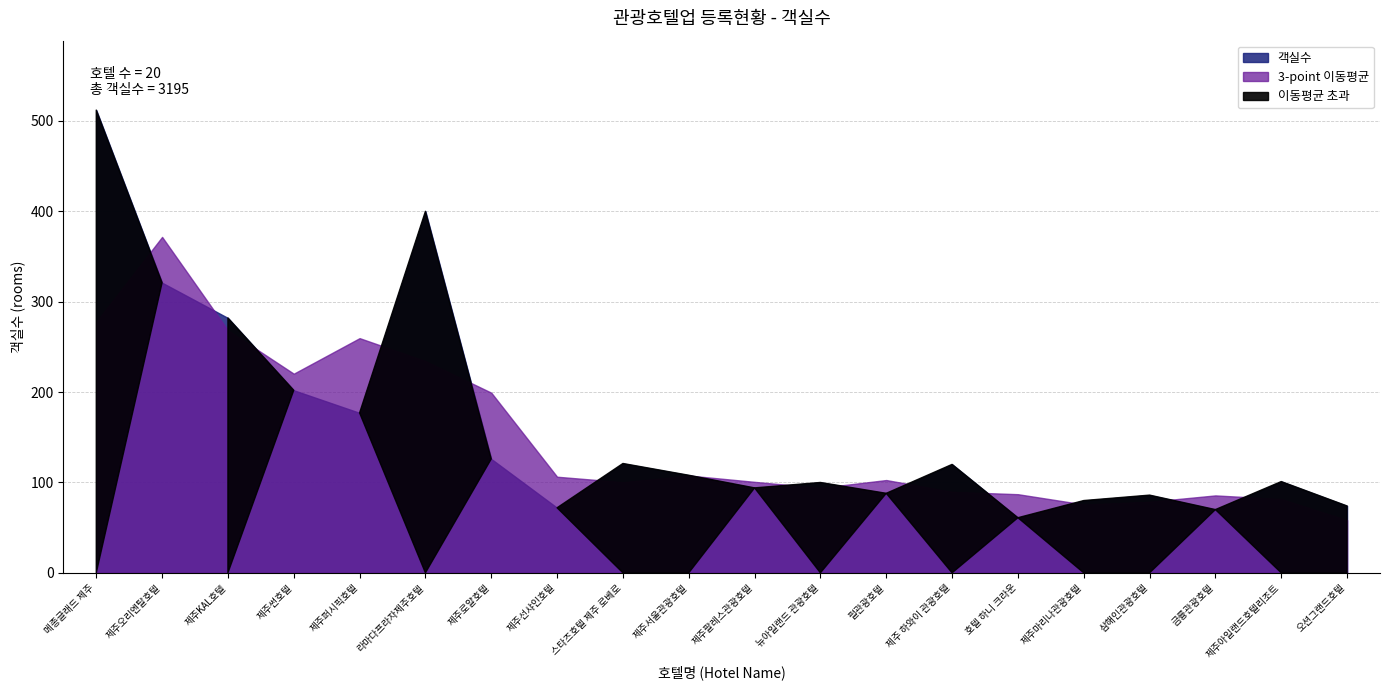

True or false: the data shows 321 at 제주오리엔탈호텔.

True